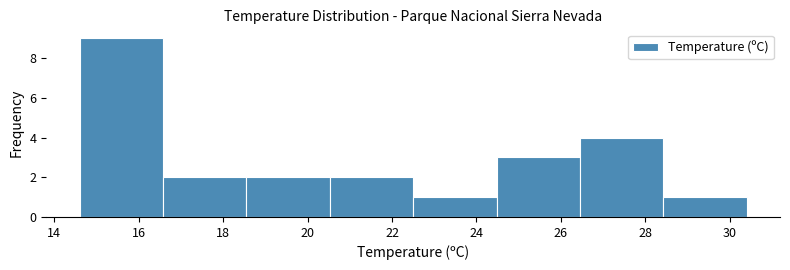

Over which range of the x-axis is the bar tallest?

14.6 to 16.6